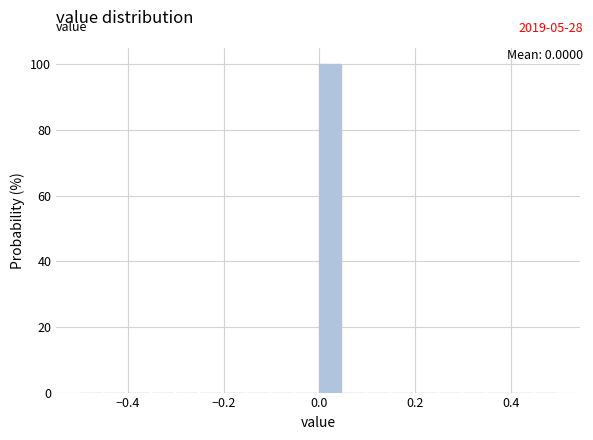

Around what value on the x-axis is the tallest bar? Give the approximate position of its centre, as read against the axis.

0.02